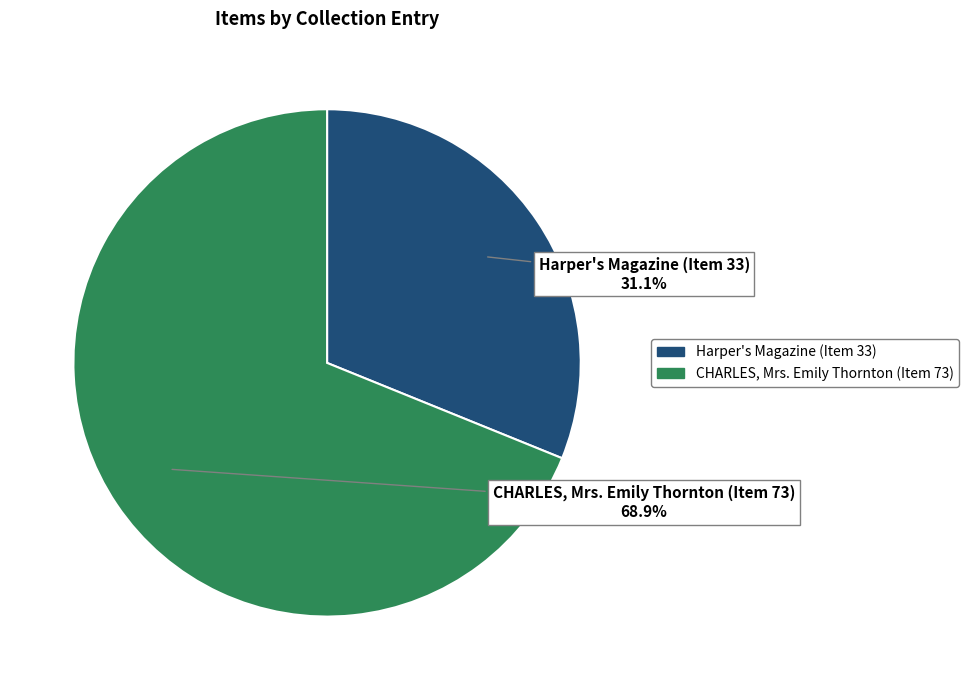

What is the largest slice in the pie chart?

CHARLES, Mrs. Emily Thornton (Item 73)